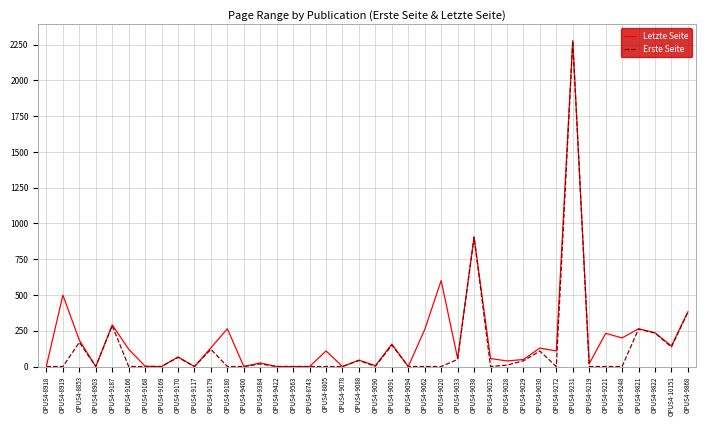

What are all the series names shown in the legend?

Letzte Seite, Erste Seite